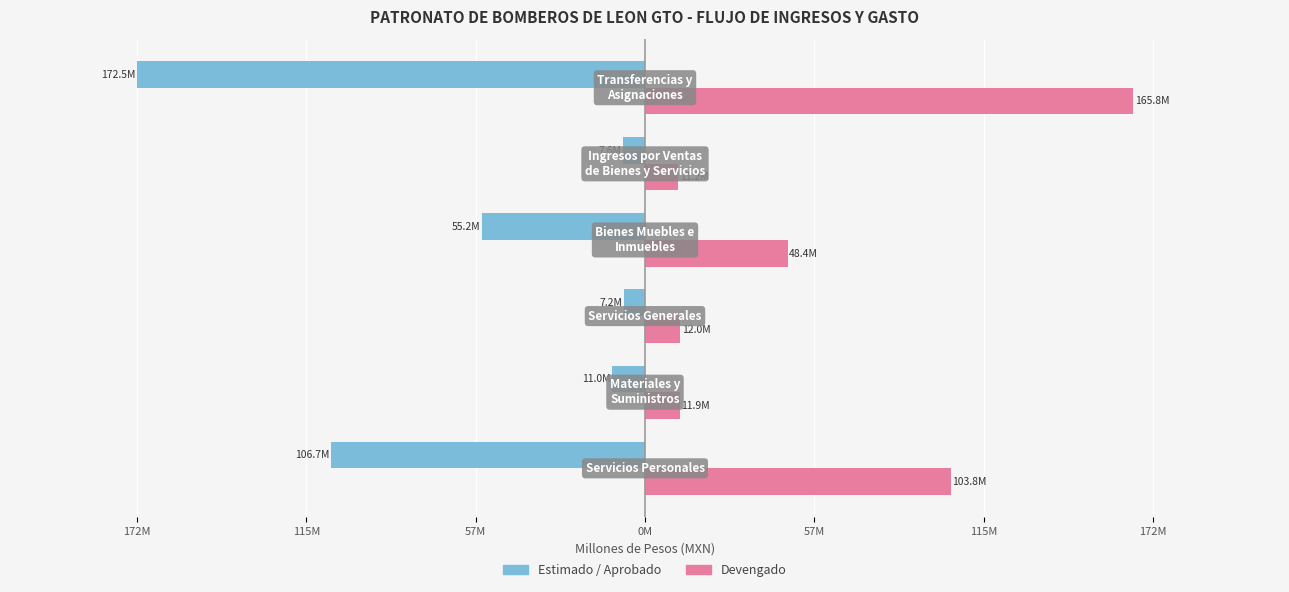

At how many categories does at least one series exceed 3?

6